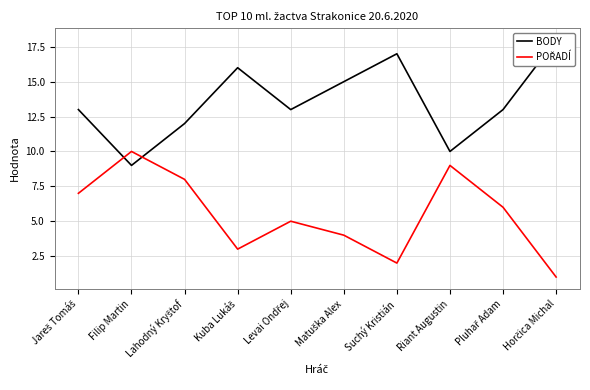

At Riant Augustin, list the series in order from largest to smallest.

BODY, POŘADÍ